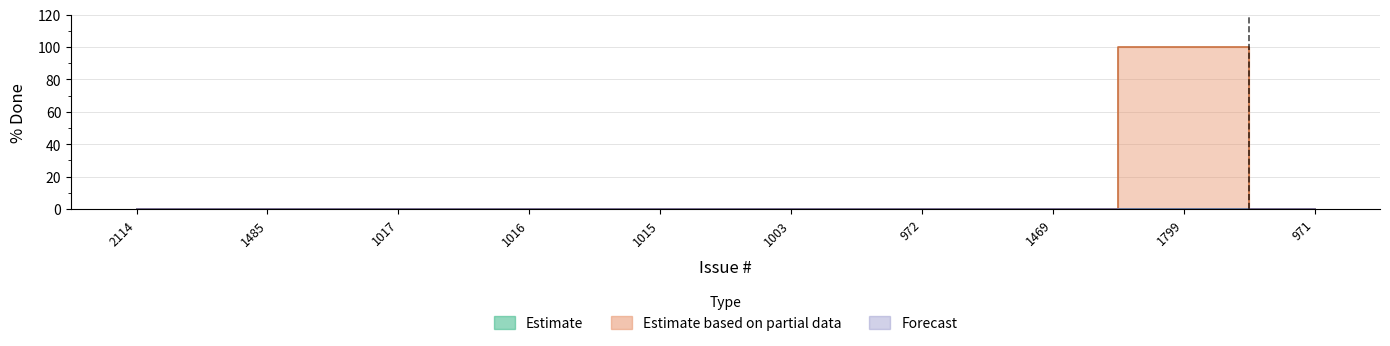

At which category is the sum across all series the highest?

1799